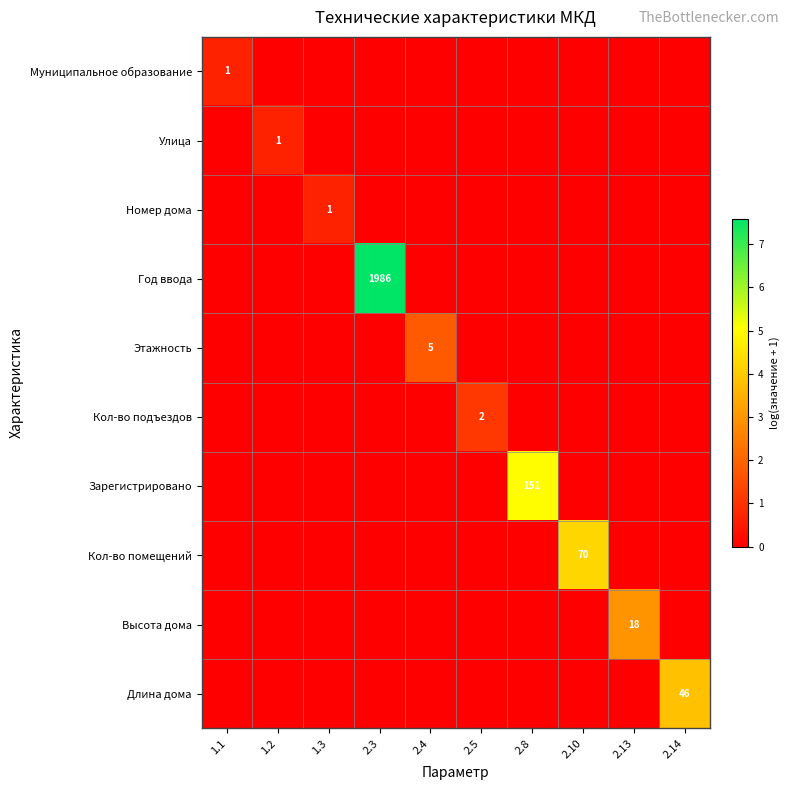

Is the value of Улица at 1.3 greater than the value of Зарегистрировано at 2.4?

No